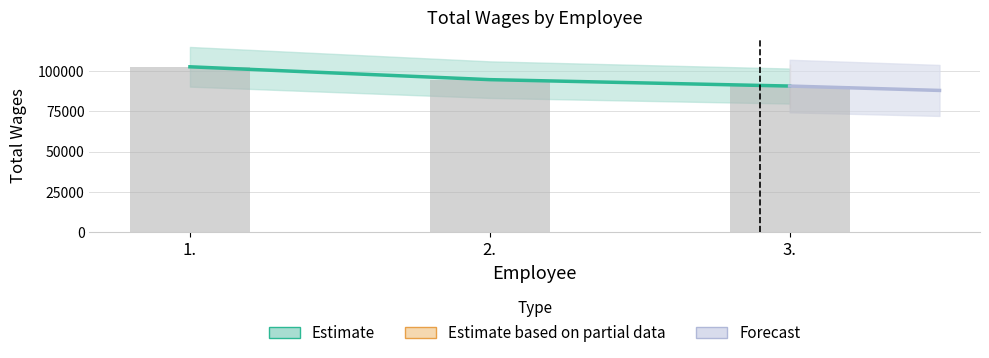

What is the label of the 1st bar from the left?

1.